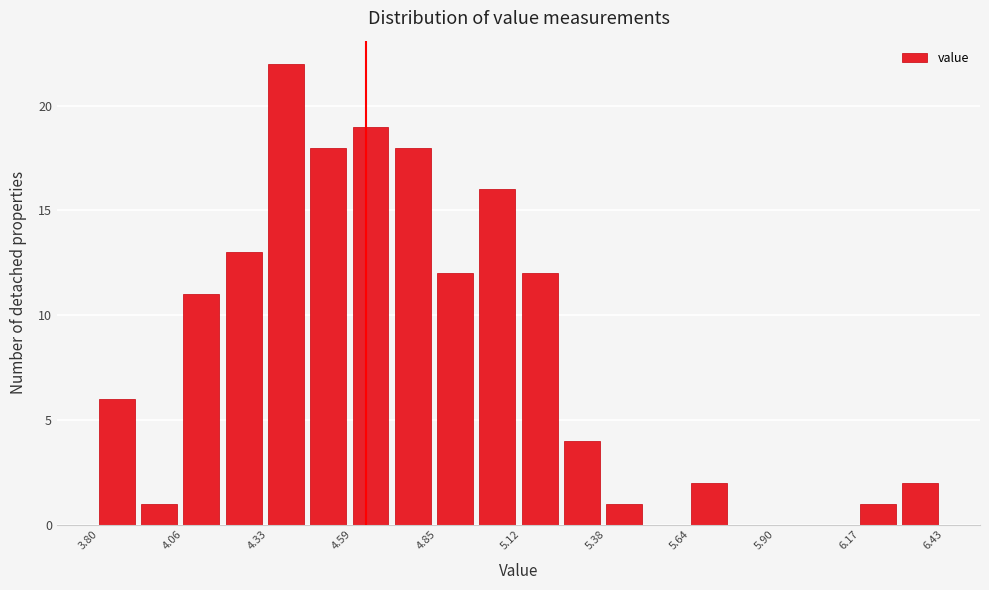

Around what value on the x-axis is the tallest bar? Give the approximate position of its centre, as read against the axis.

4.40